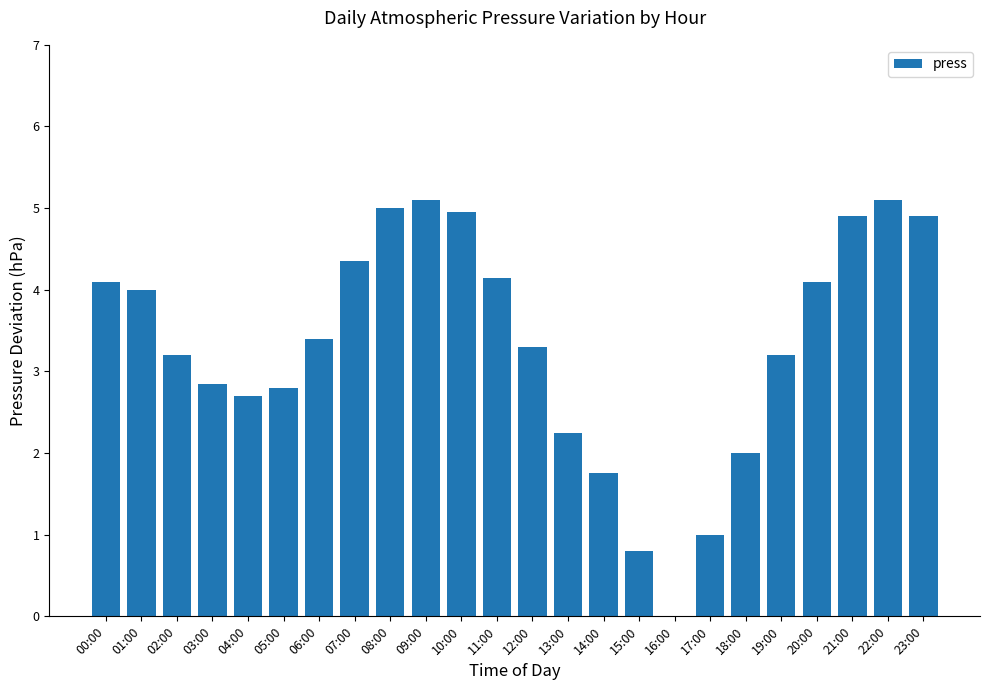

What is the greatest value displayed?

5.1